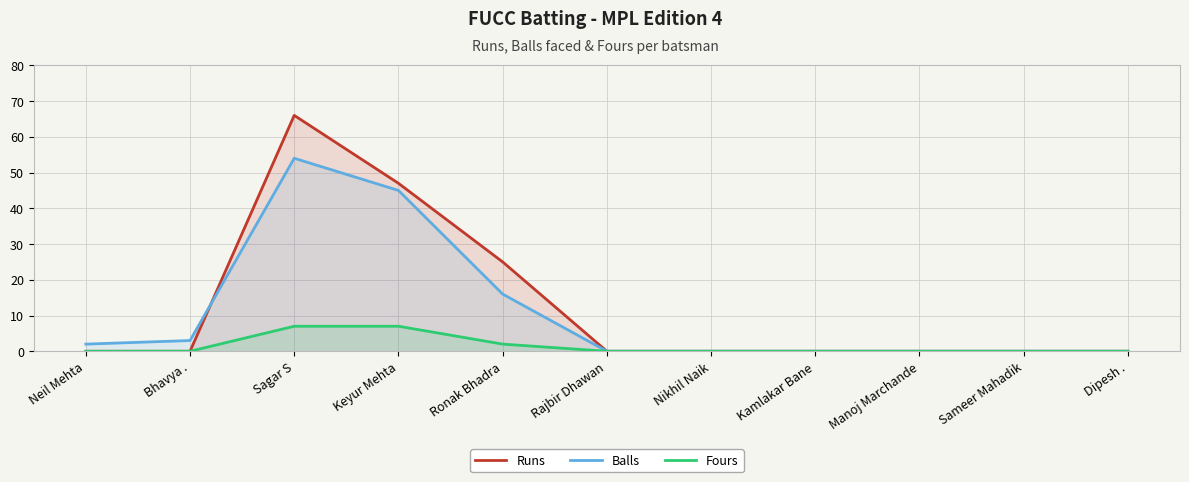

Is it true that Fours equals 4 at Nikhil Naik?

False